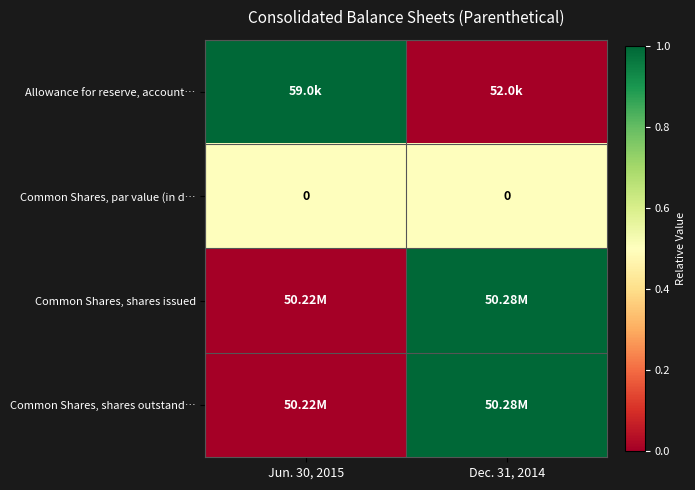

How many data points does each series have?

2